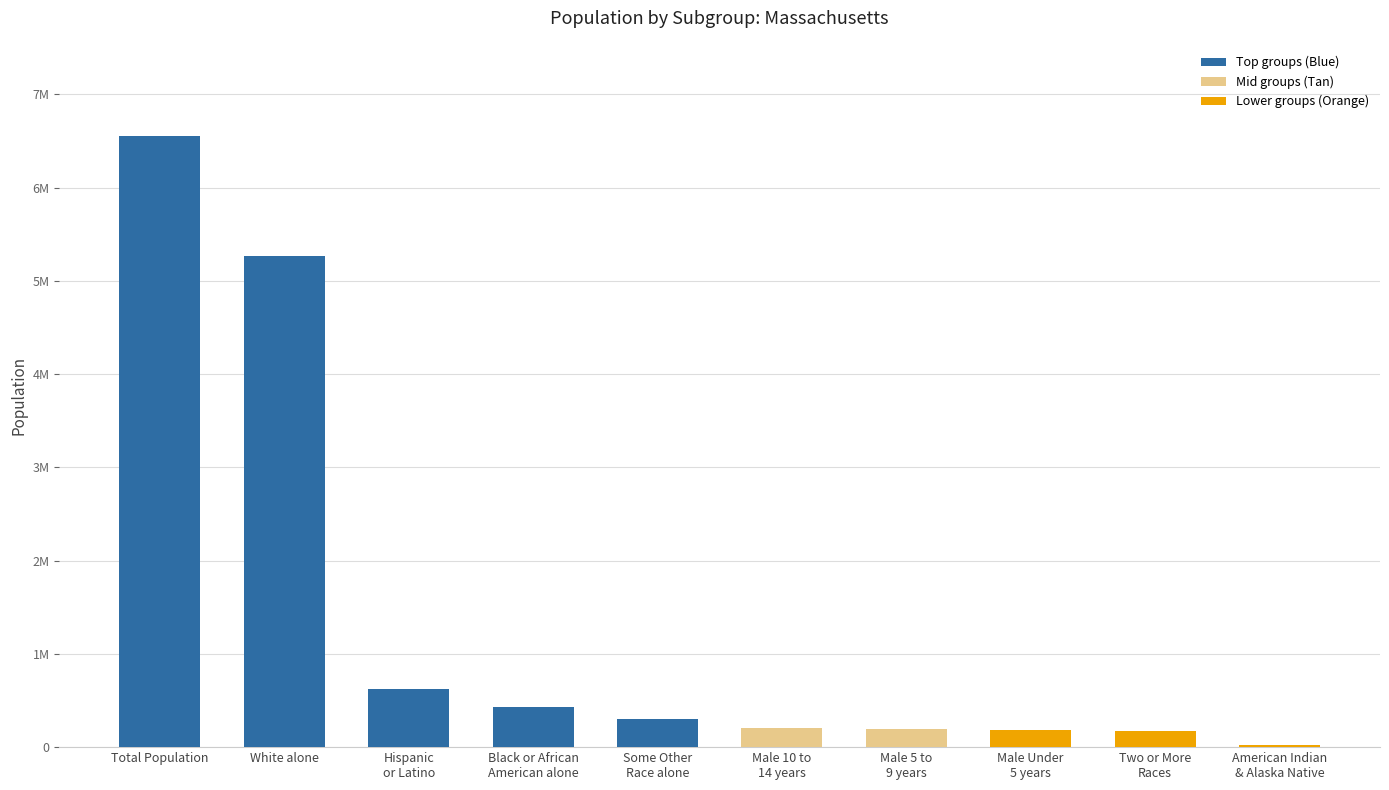

Reading right to left, transcribe all the data shown in this chart.

18850	172003	187605	196547	207419	305151	434398	627654	5265236	6547629